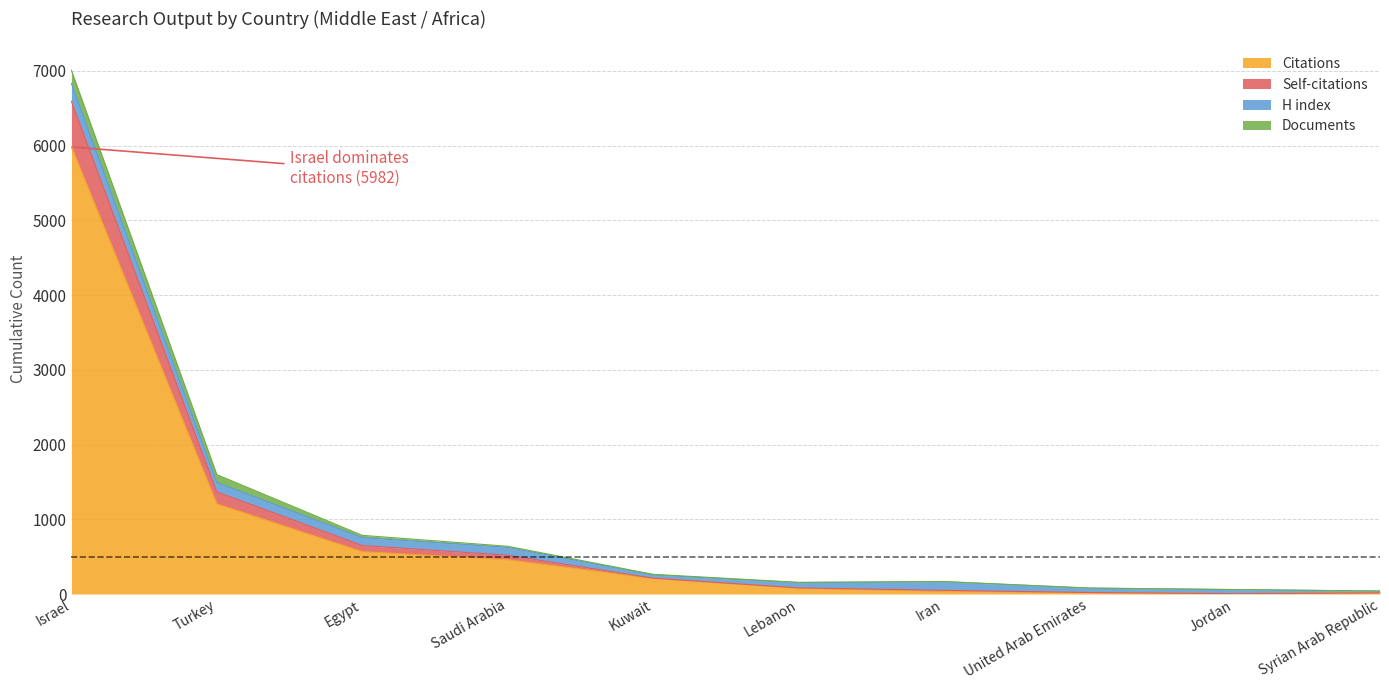

True or false: Citations has a value of 5982 at Israel.

True